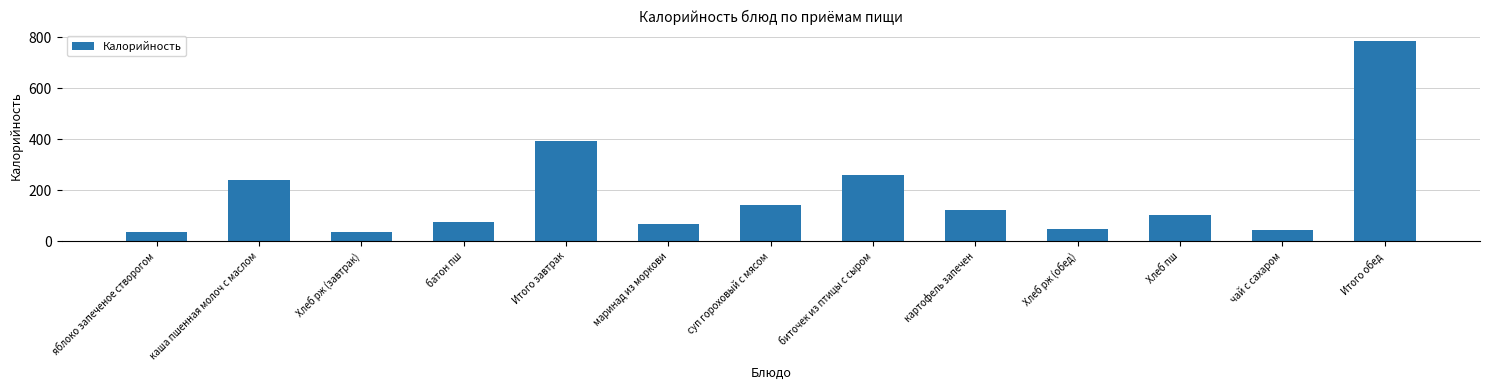

Which label corresponds to the largest value in the chart?

Итого обед